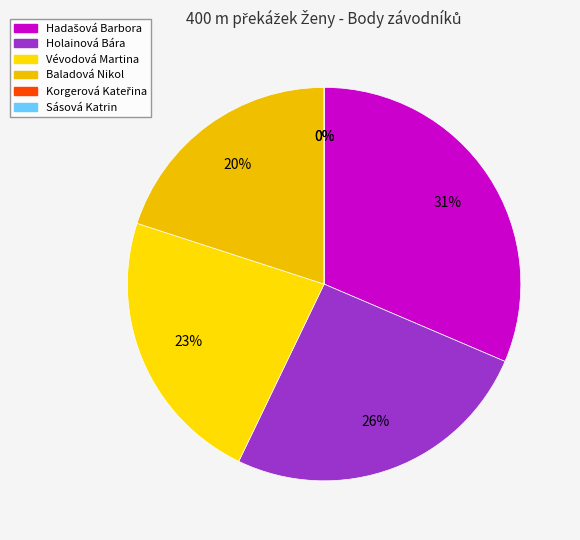

Combined, do Vévodová Martina and Korgerová Kateřina account for over 50%?

No